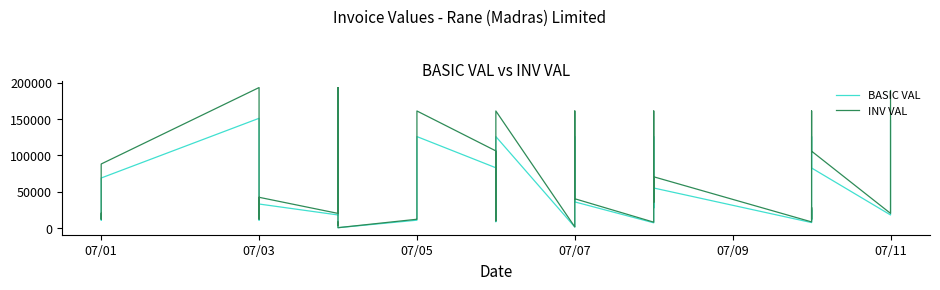

At how many categories does at least one series exceed 95150?

12